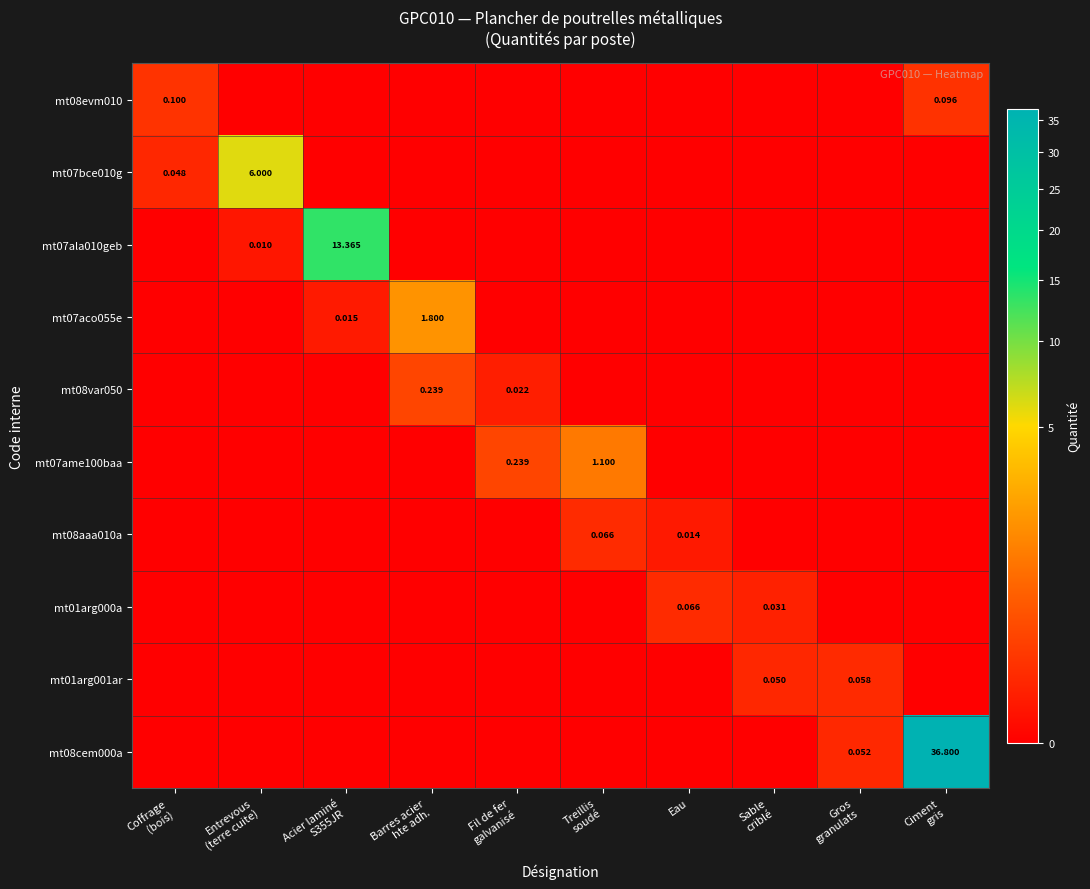

The value of mt08aaa010a at Ciment gris is 0.0. True or false?

False